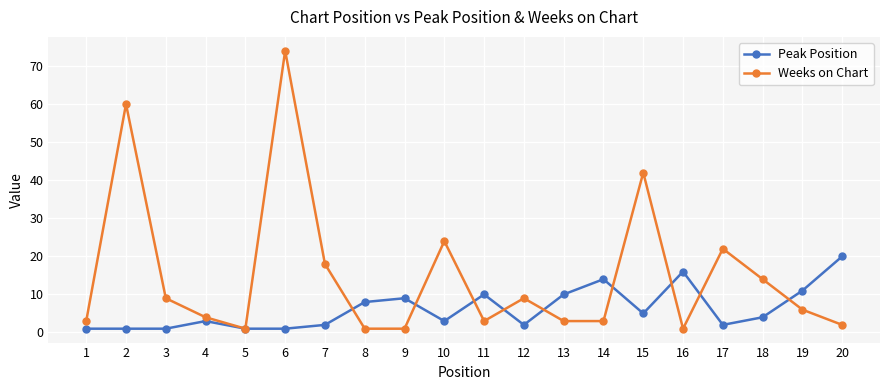

What is the average value of the Weeks on Chart series?

15